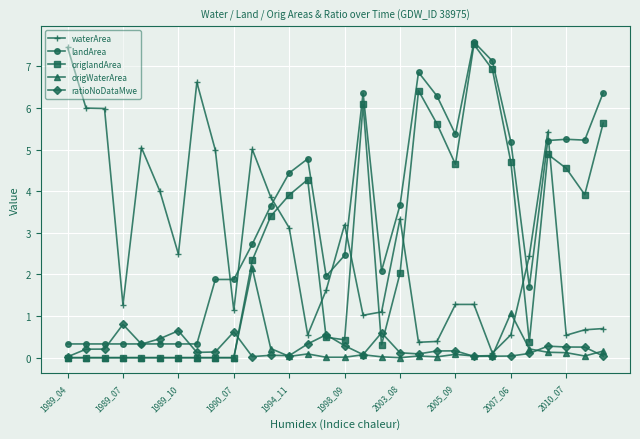

How many values in the landArea series are below 3?

15